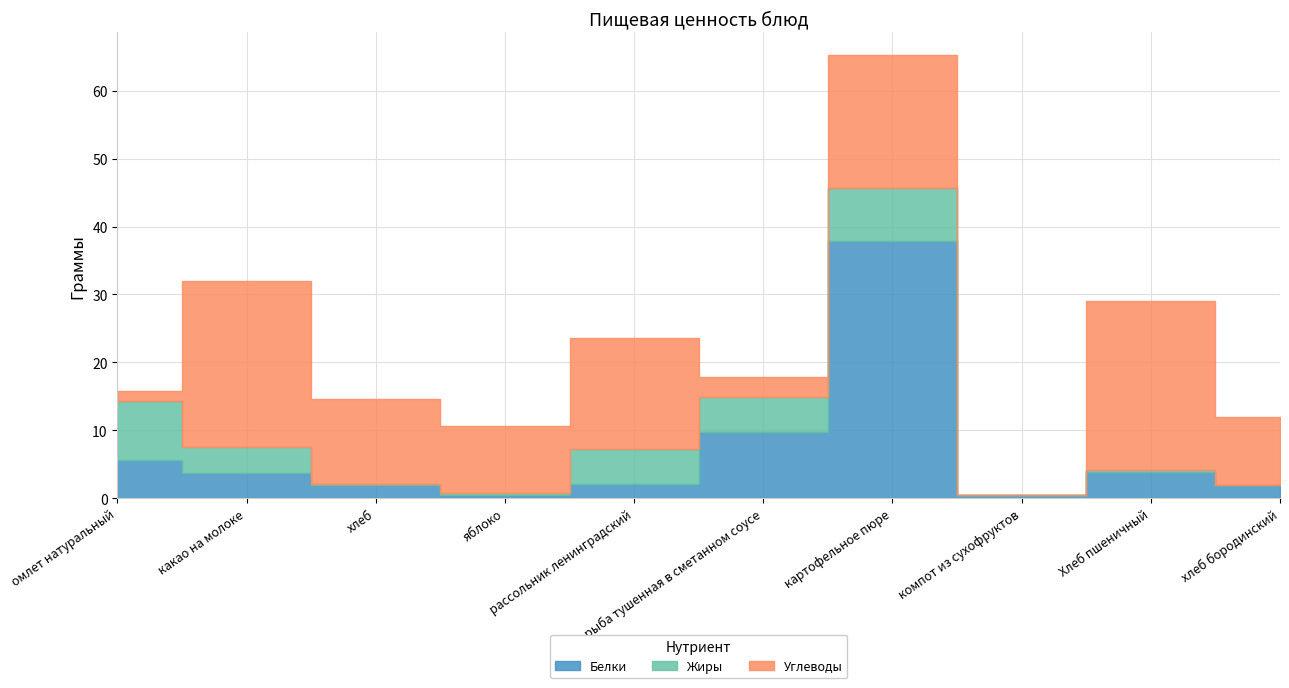

How many values in the Жиры series are below 3?

5